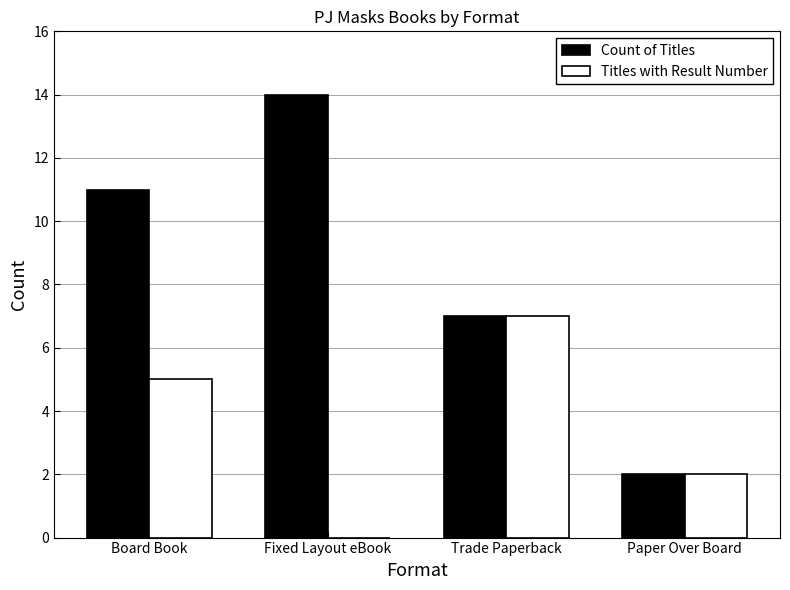

What is the greatest value displayed?

14